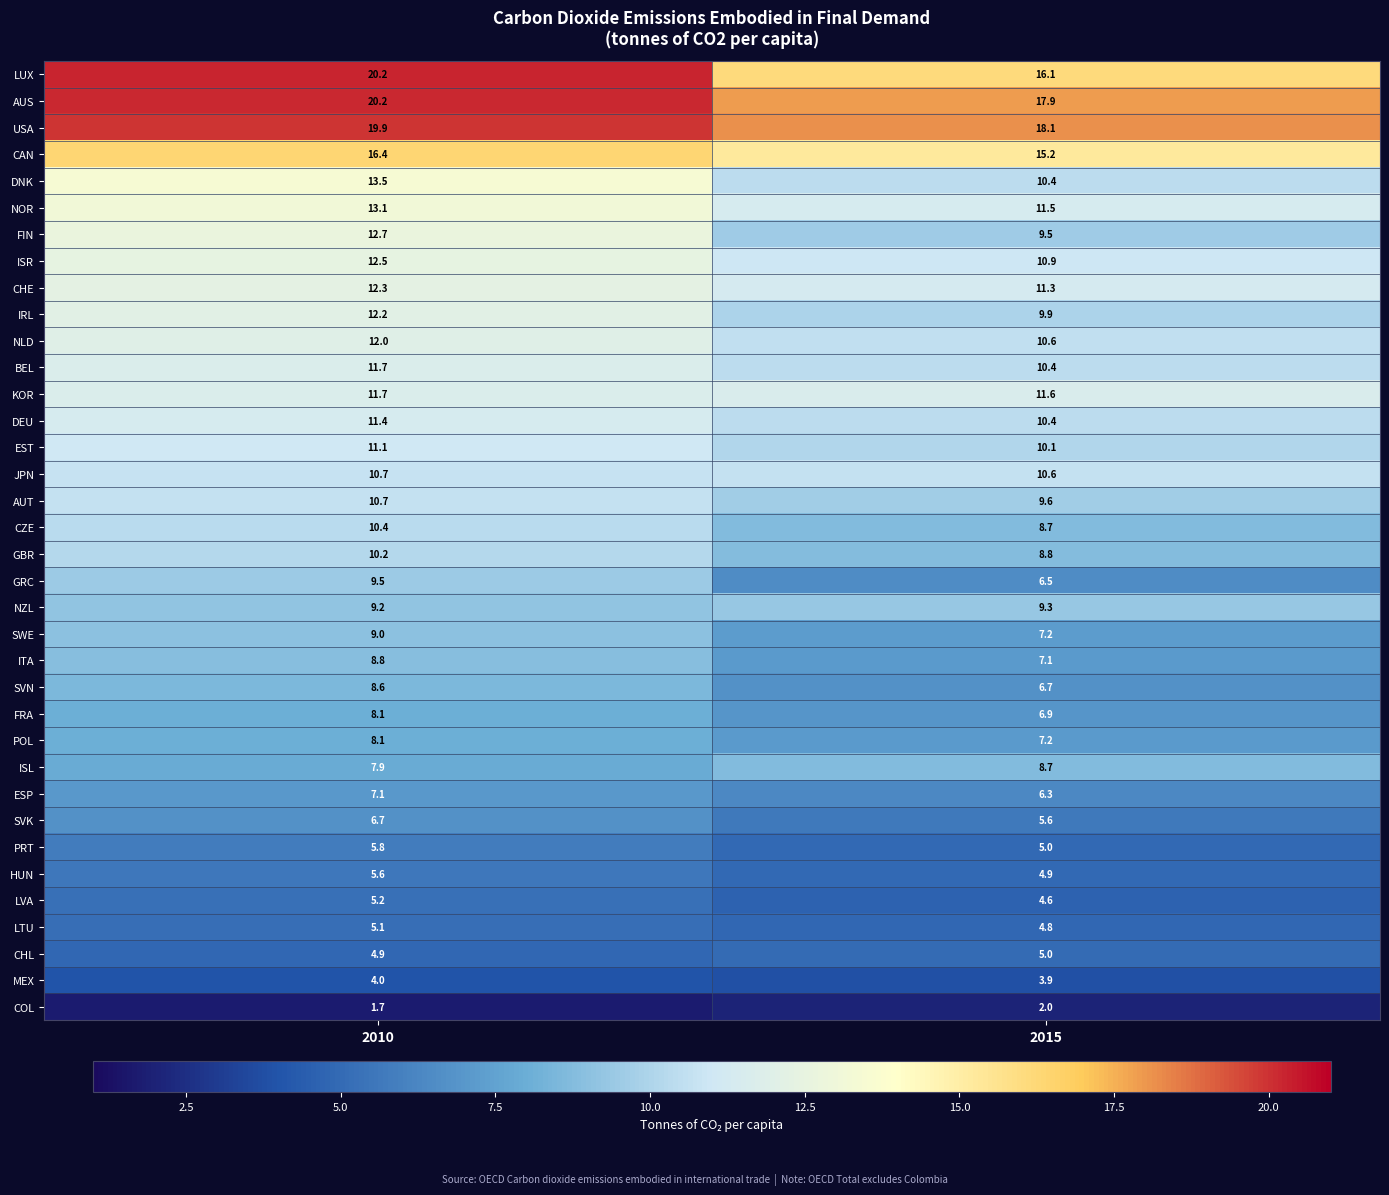

What is the spread (max minus min) of values at 2015?

16.1